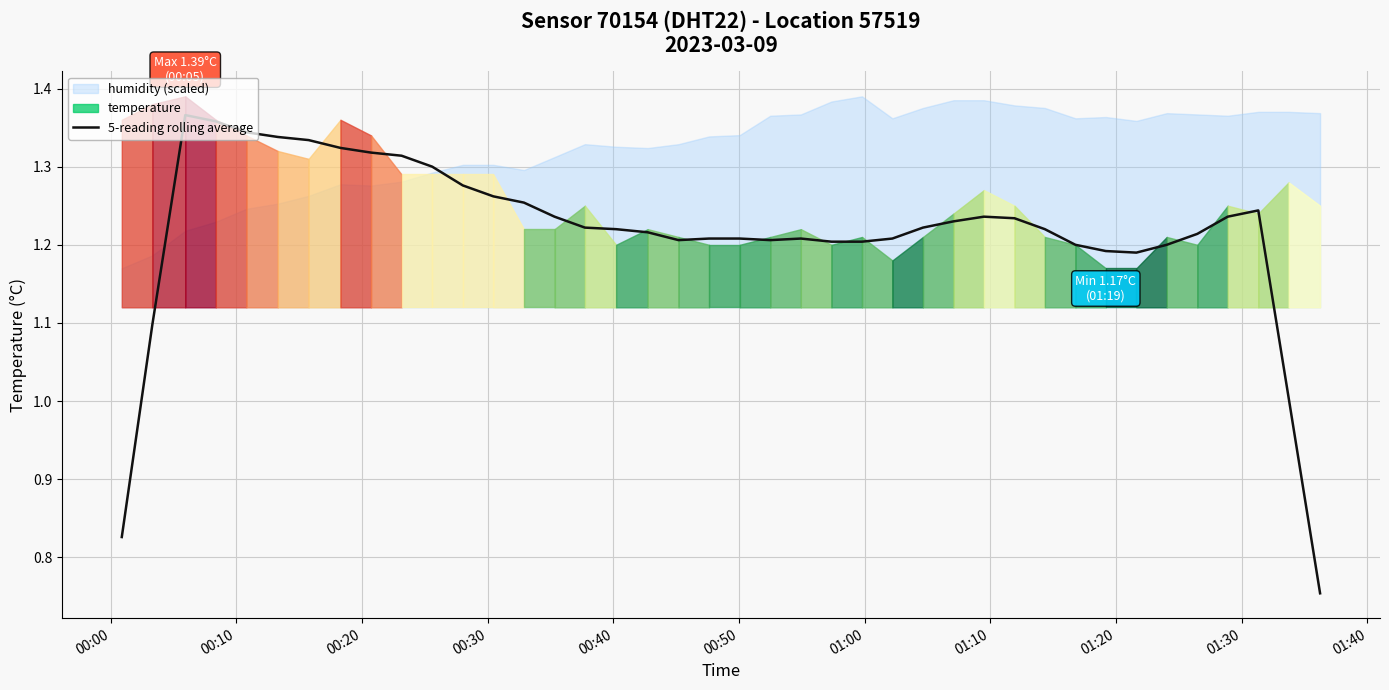

How many data points does each series have?

40